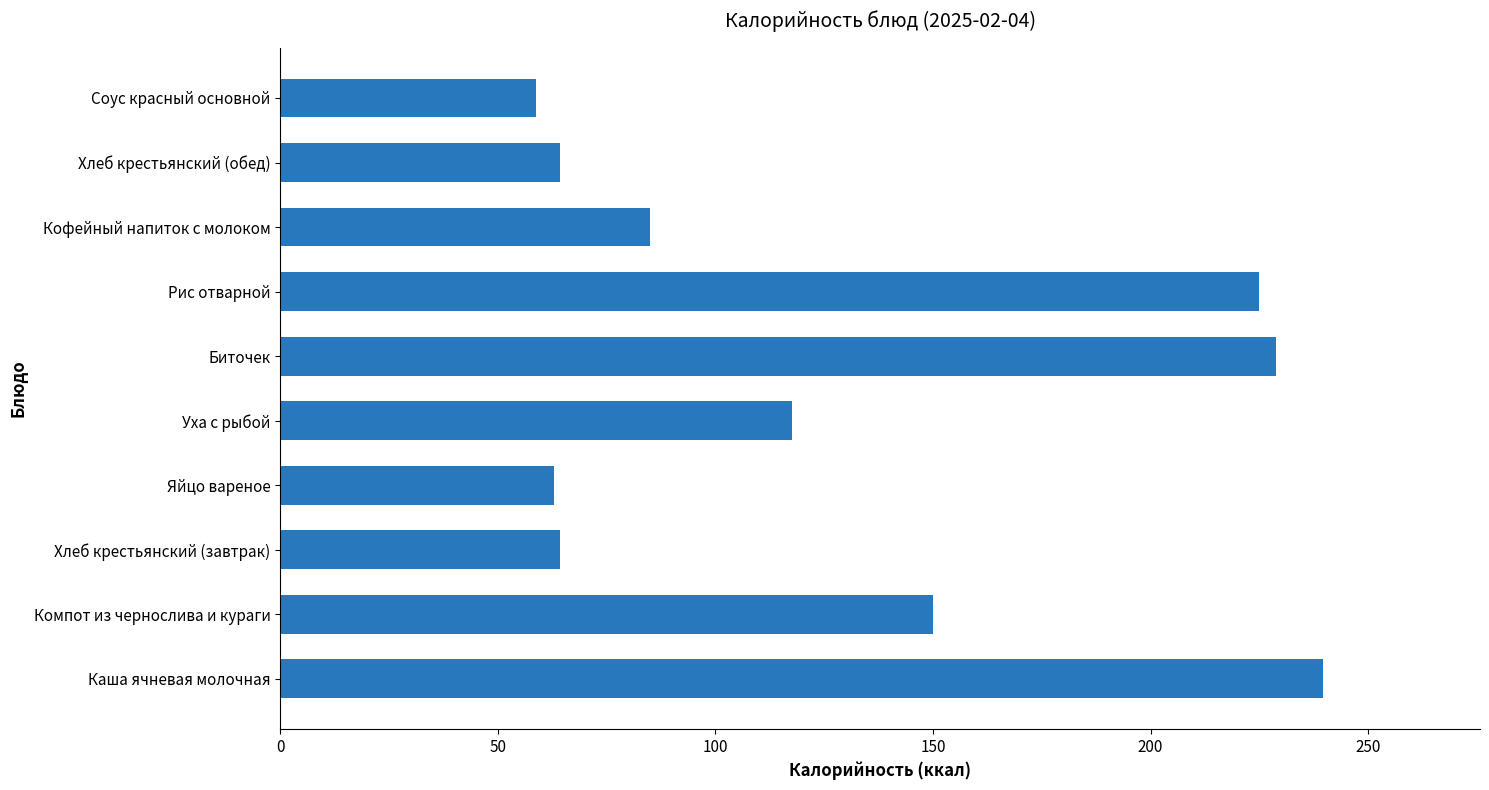

What is the change in value from Хлеб крестьянский (завтрак) to Кофейный напиток с молоком?

+20.7